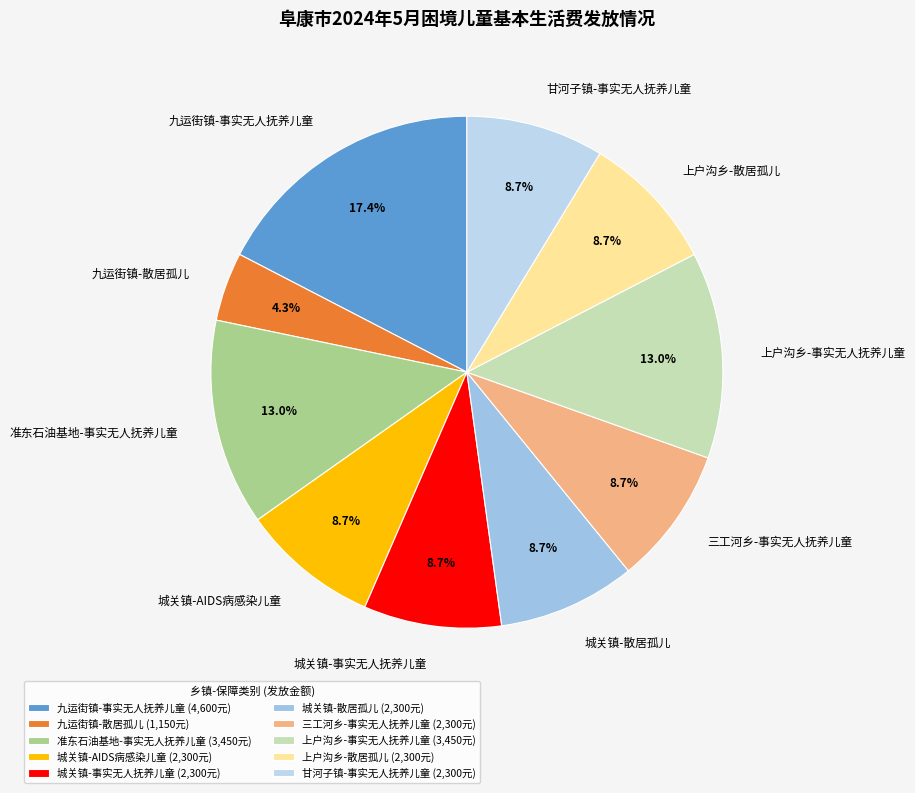

True or false: 城关镇-事实无人抚养儿童 accounts for 3% of the total.

False